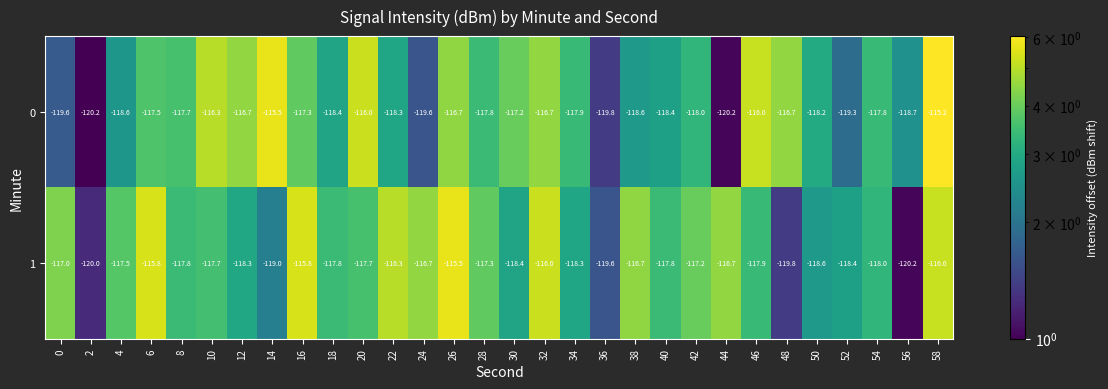

What is the minimum value shown in the chart?

-120.2